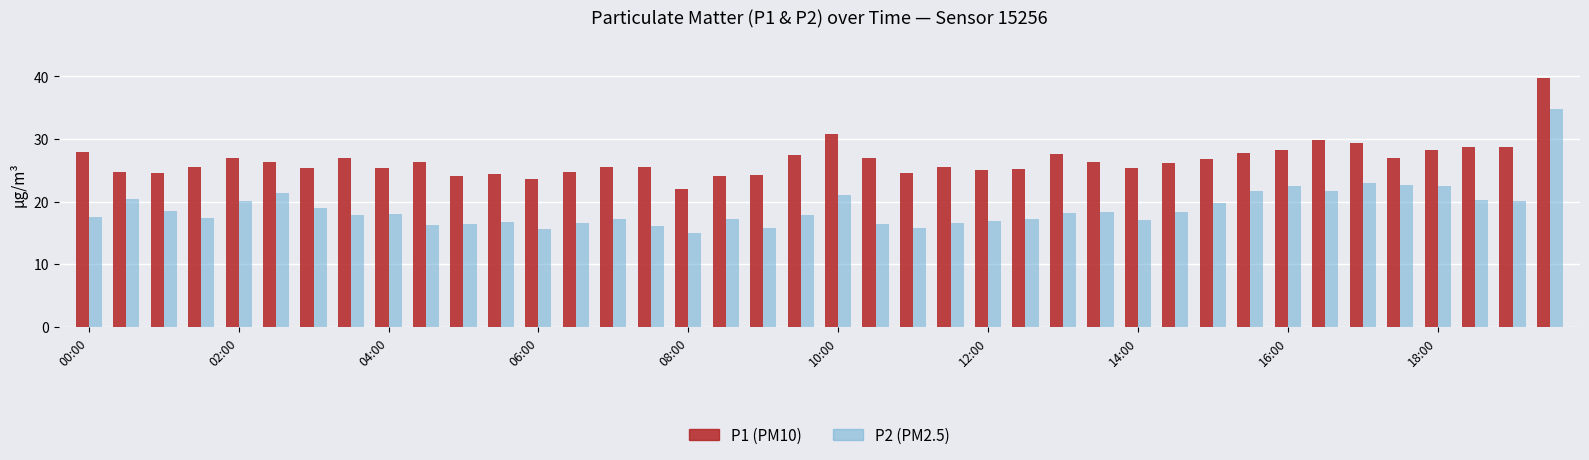

Count the number of categories in the chart.

40